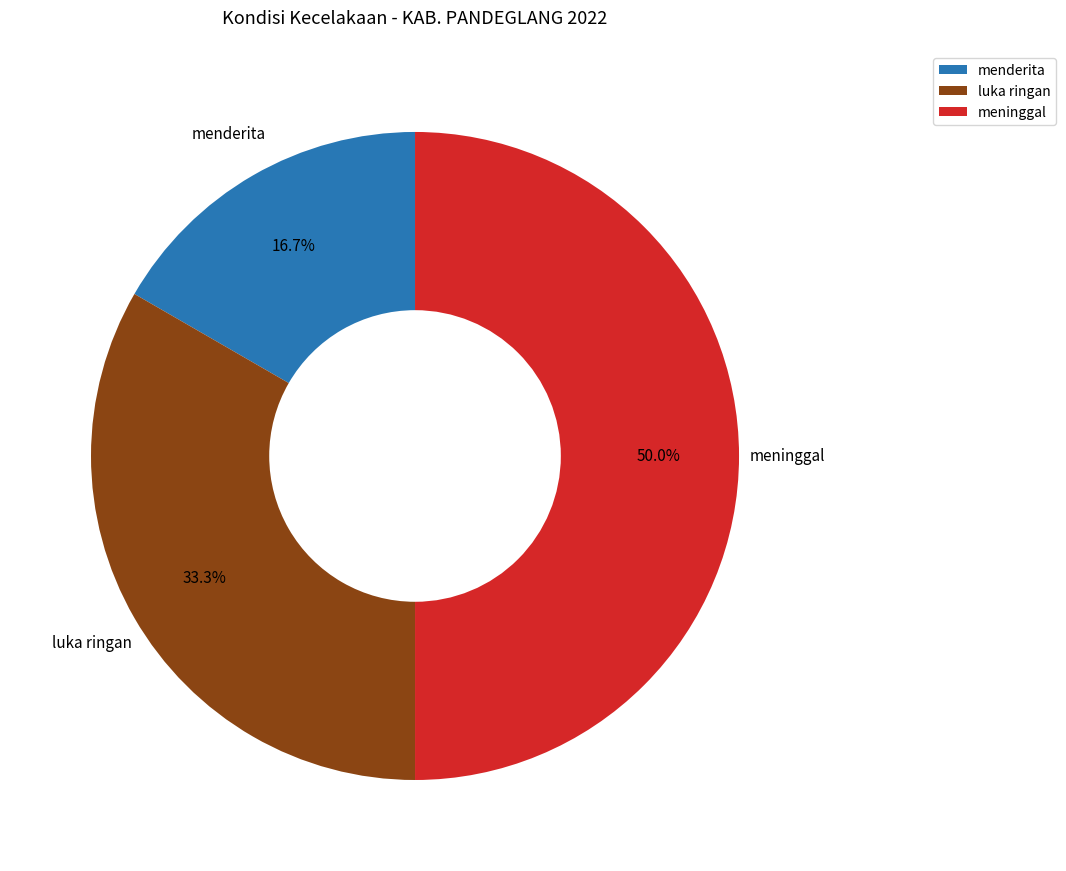

Which has a higher value, meninggal or luka ringan?

meninggal